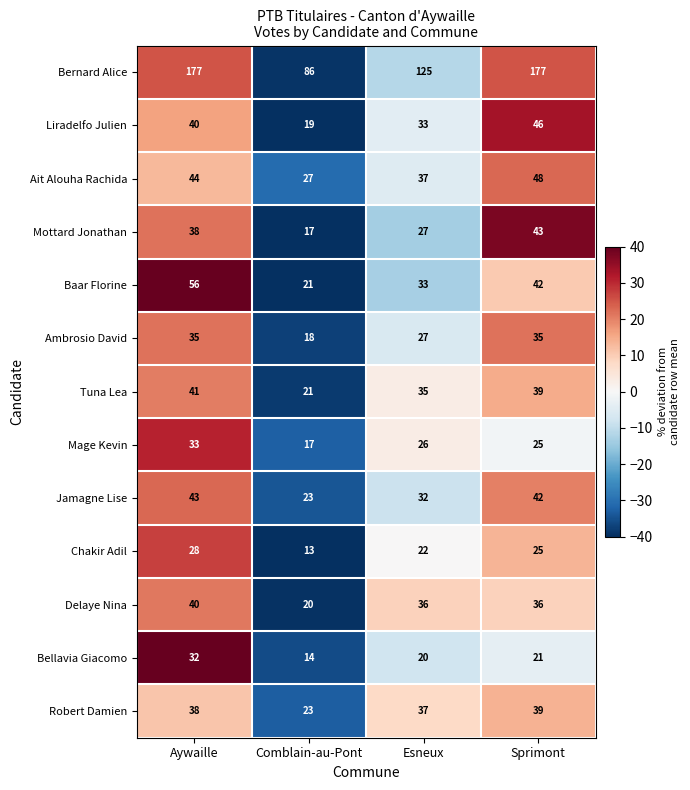

What is the maximum value shown in the chart?

177